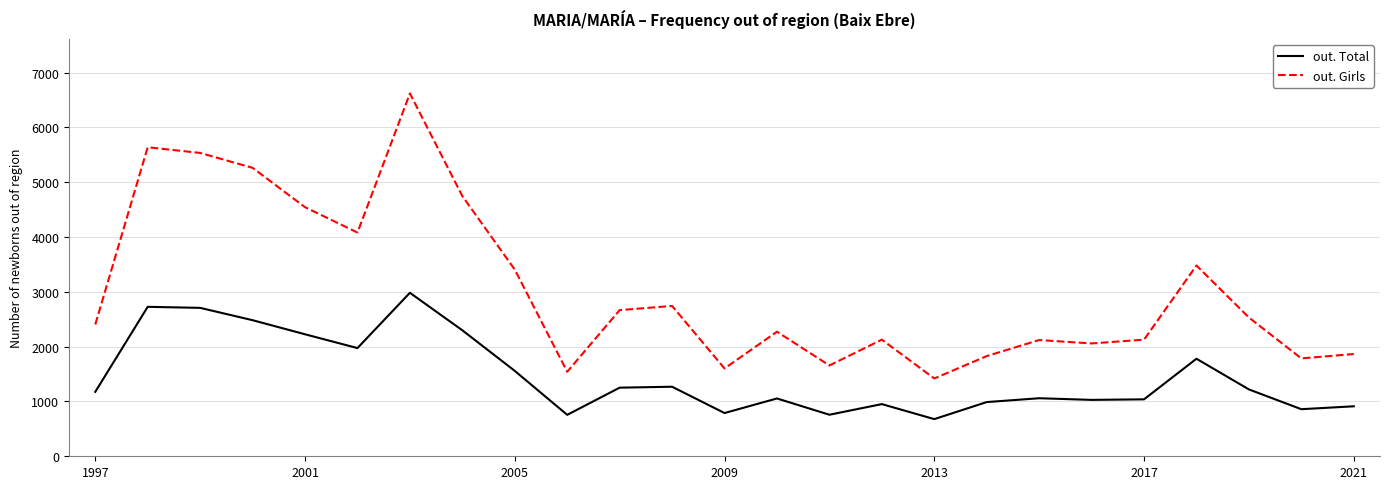

What are all the series names shown in the legend?

out. Total, out. Girls